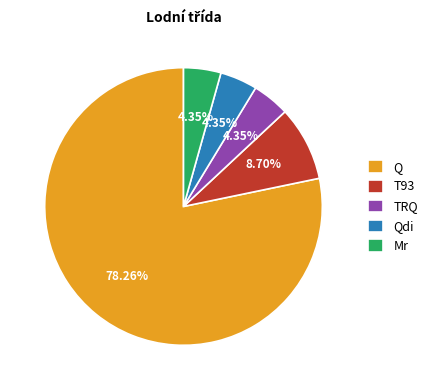

To the nearest percent, what is the difference between the largest and smallest slice percentages?

74%